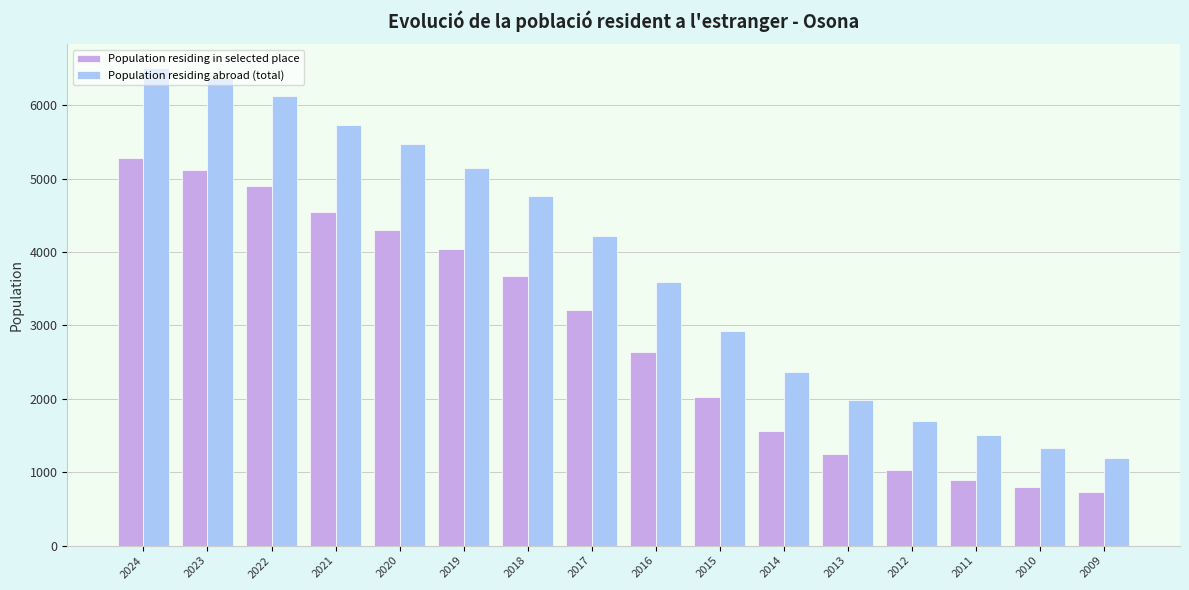

Count the number of data series in this chart.

2